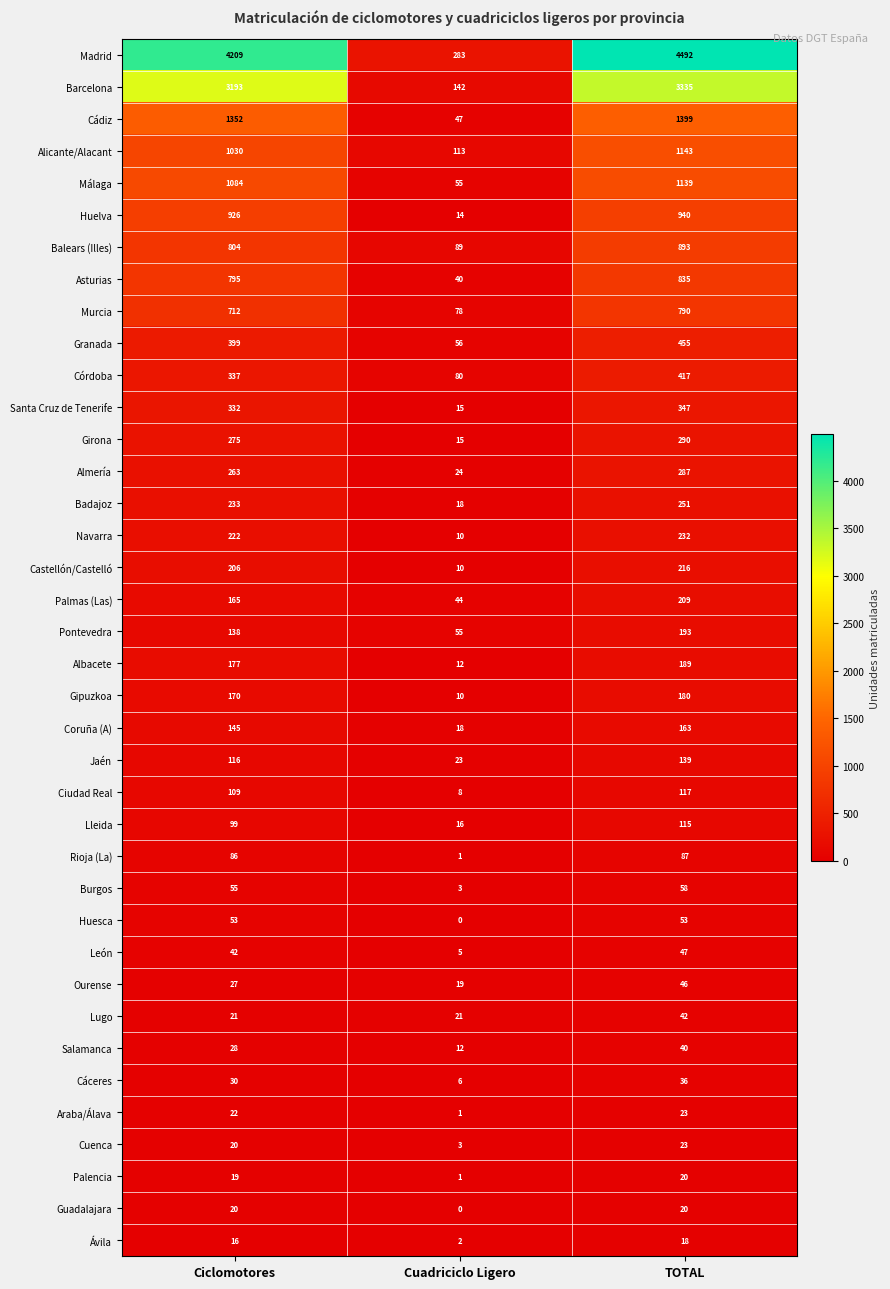

List the labels in order of León value, largest first.

TOTAL, Ciclomotores, Cuadriciclo Ligero